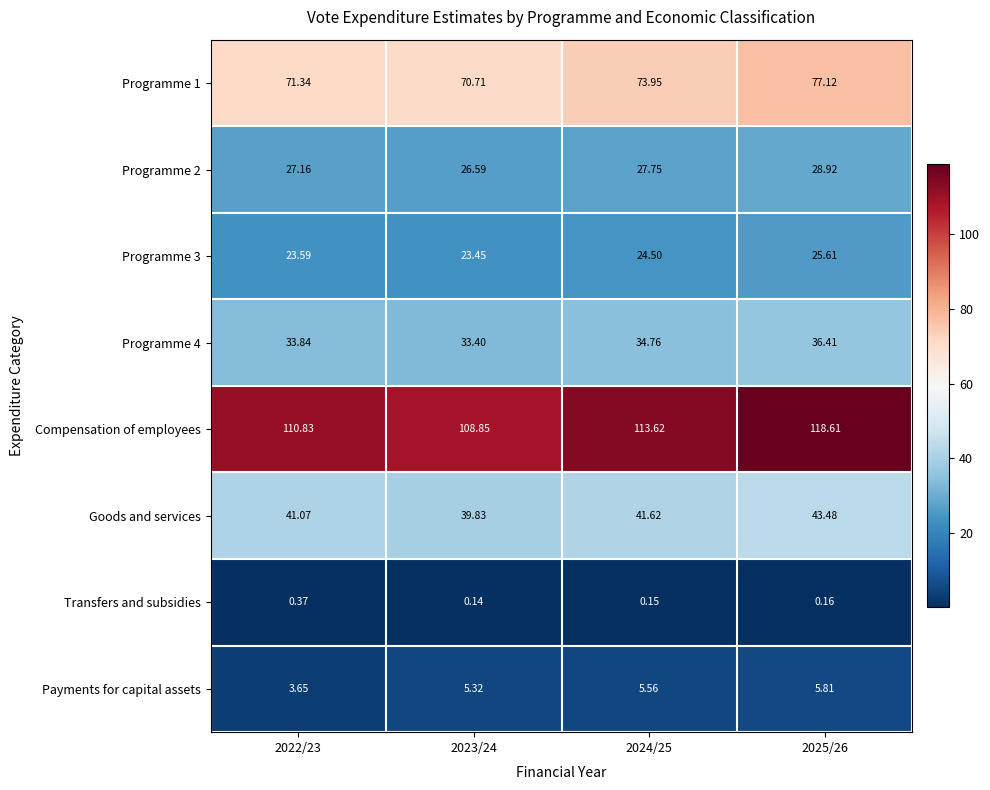

Which series changed the most between 2023/24 and 2025/26?

Compensation of employees